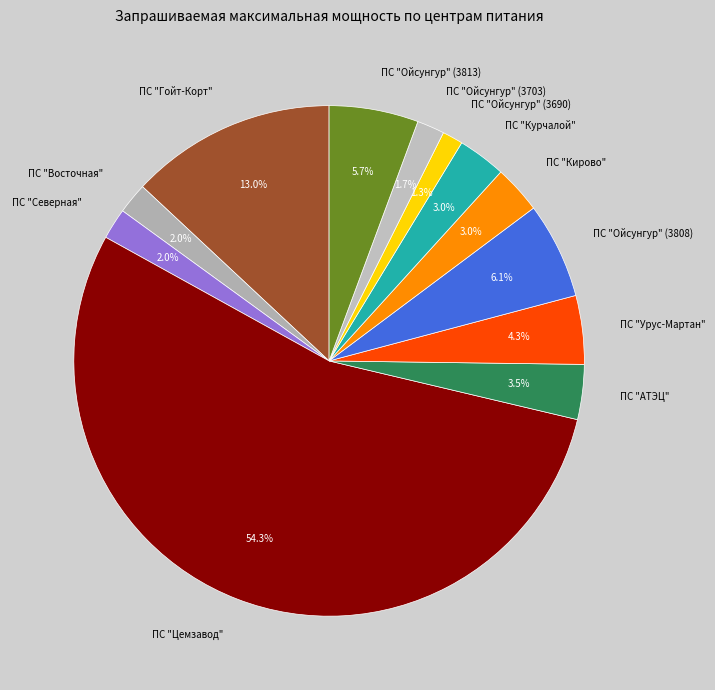

Which has a higher value, ПС "Урус-Мартан" or ПС "Северная"?

ПС "Урус-Мартан"